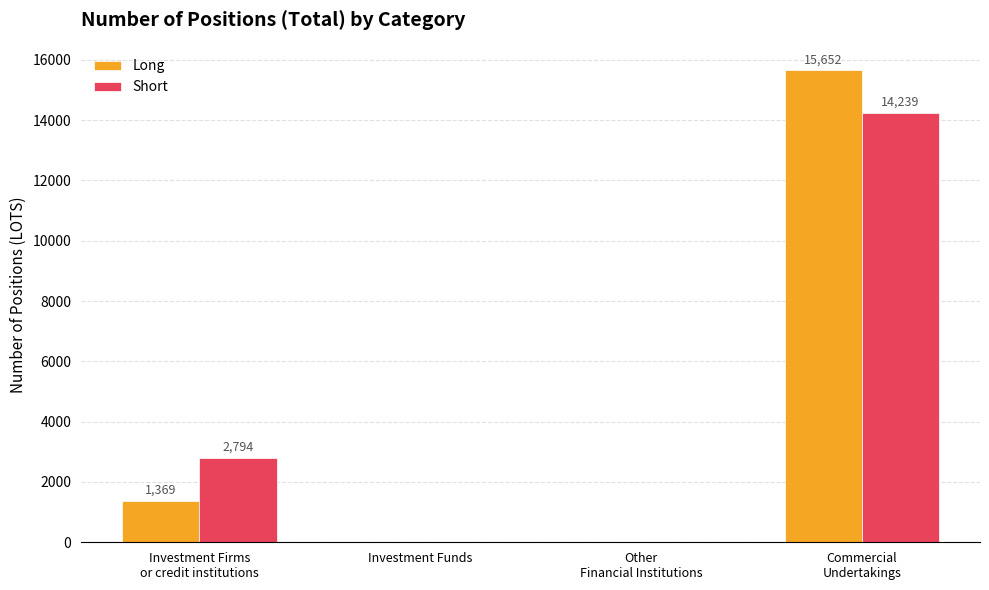

What is the maximum value for Long?

15652